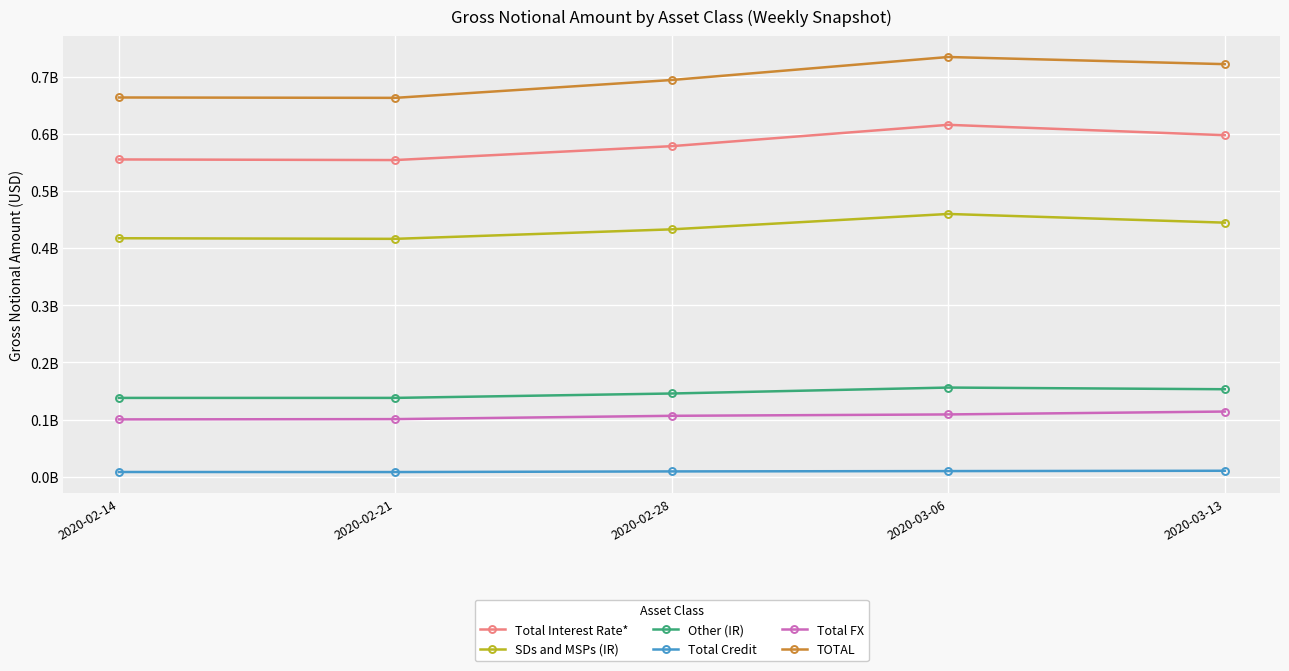

What are all the series names shown in the legend?

Total Interest Rate*, SDs and MSPs (IR), Other (IR), Total Credit, Total FX, TOTAL